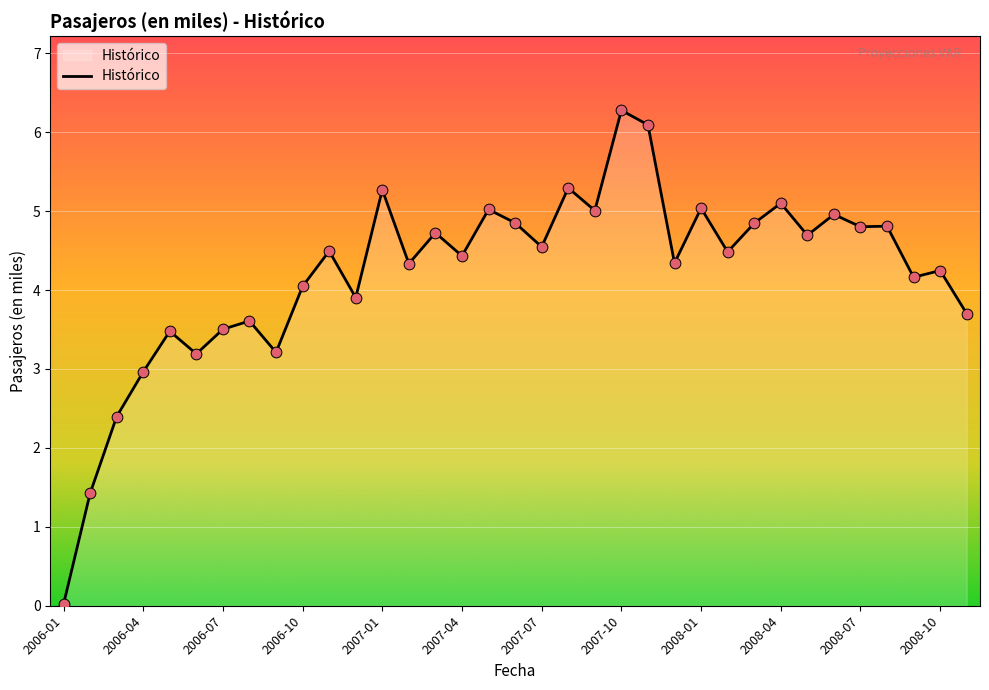

What is the greatest value displayed?

6.3